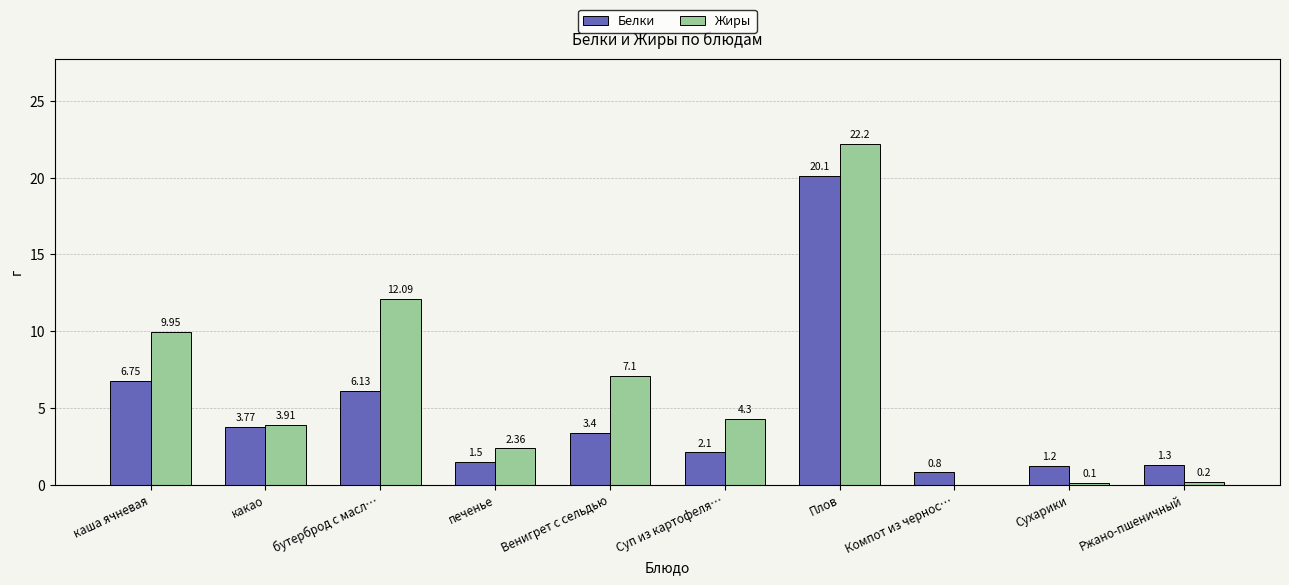

Which series has the largest total across all categories?

Жиры